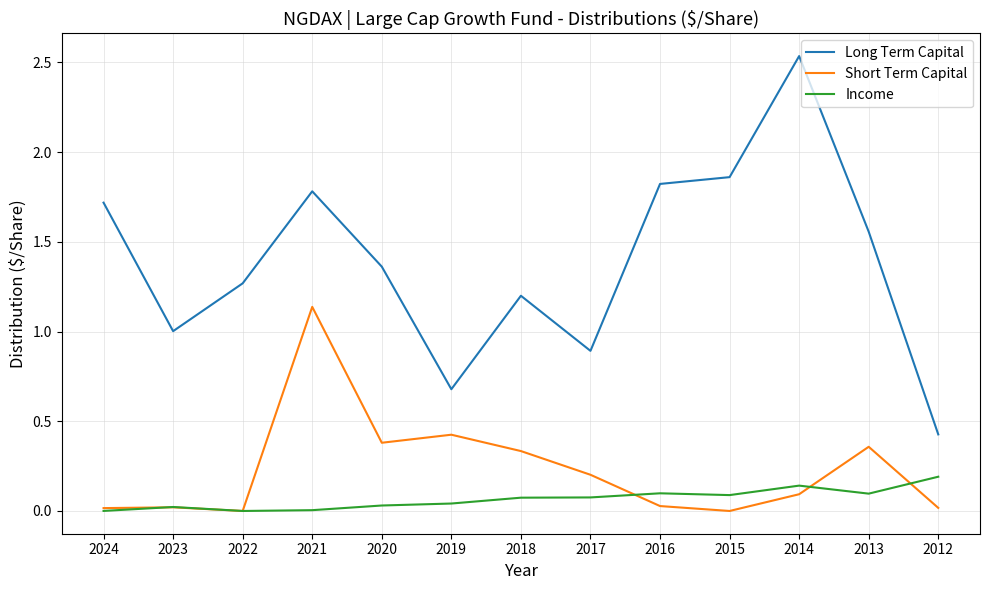

At which category does the chart reach its peak across all series?

2014